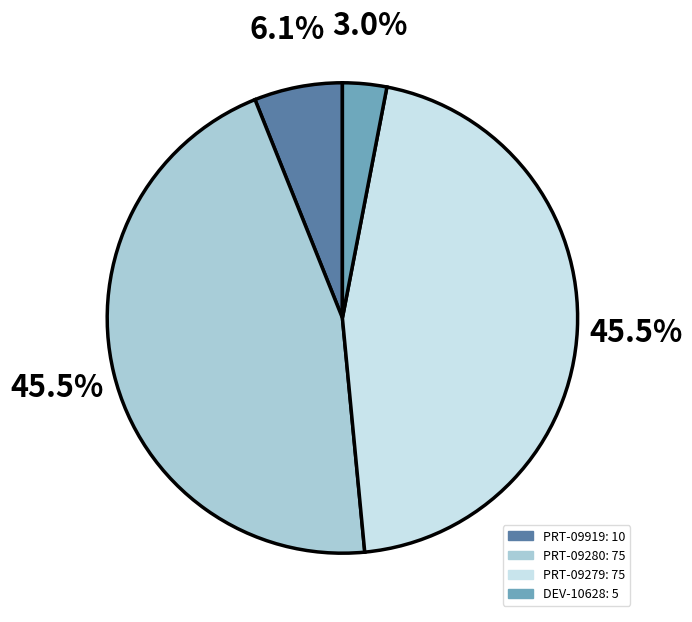

Between PRT-09280 and PRT-09279, which is larger?

PRT-09280